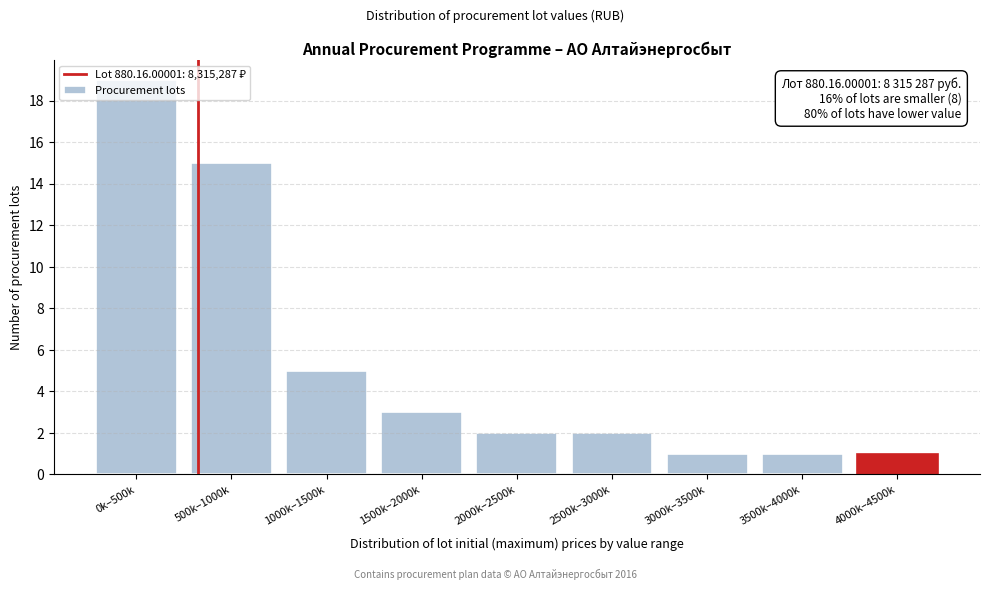

What is the greatest value displayed?

19